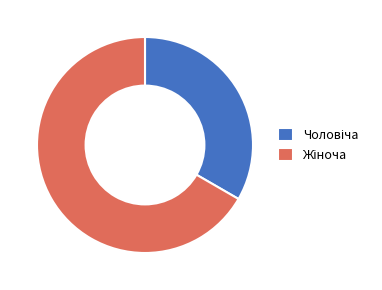

Is there any slice that represents more than half of the pie?

Yes